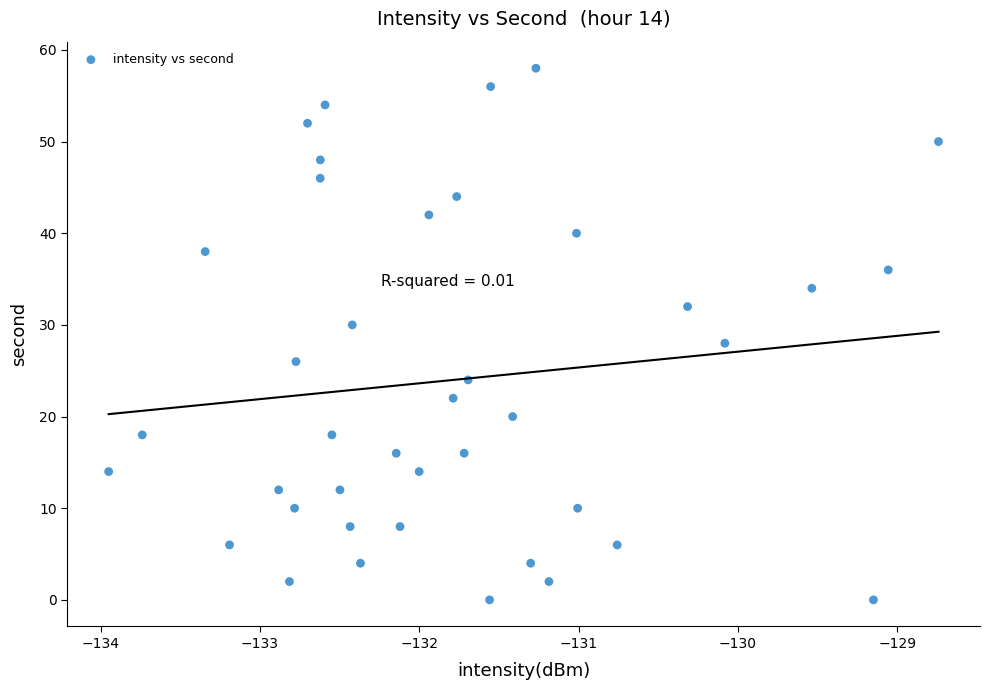

What is the range of Y values (max minus min)?

58